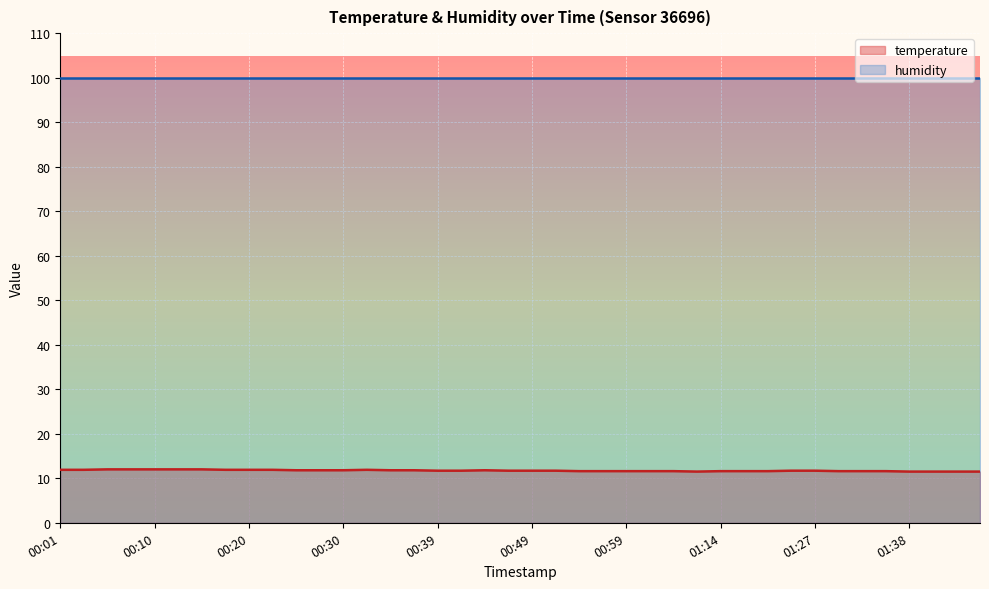

Rank the categories by value from lowest to highest.

01:09, 01:38, 01:40, 01:42, 01:45, 00:54, 00:57, 00:59, 01:01, 01:04, 01:14, 01:17, 01:19, 01:30, 01:32, 01:35, 00:39, 00:42, 00:47, 00:49, 00:52, 01:25, 01:27, 00:25, 00:27, 00:30, 00:35, 00:37, 00:44, 00:01, 00:03, 00:18, 00:20, 00:22, 00:32, 00:05, 00:08, 00:10, 00:13, 00:15